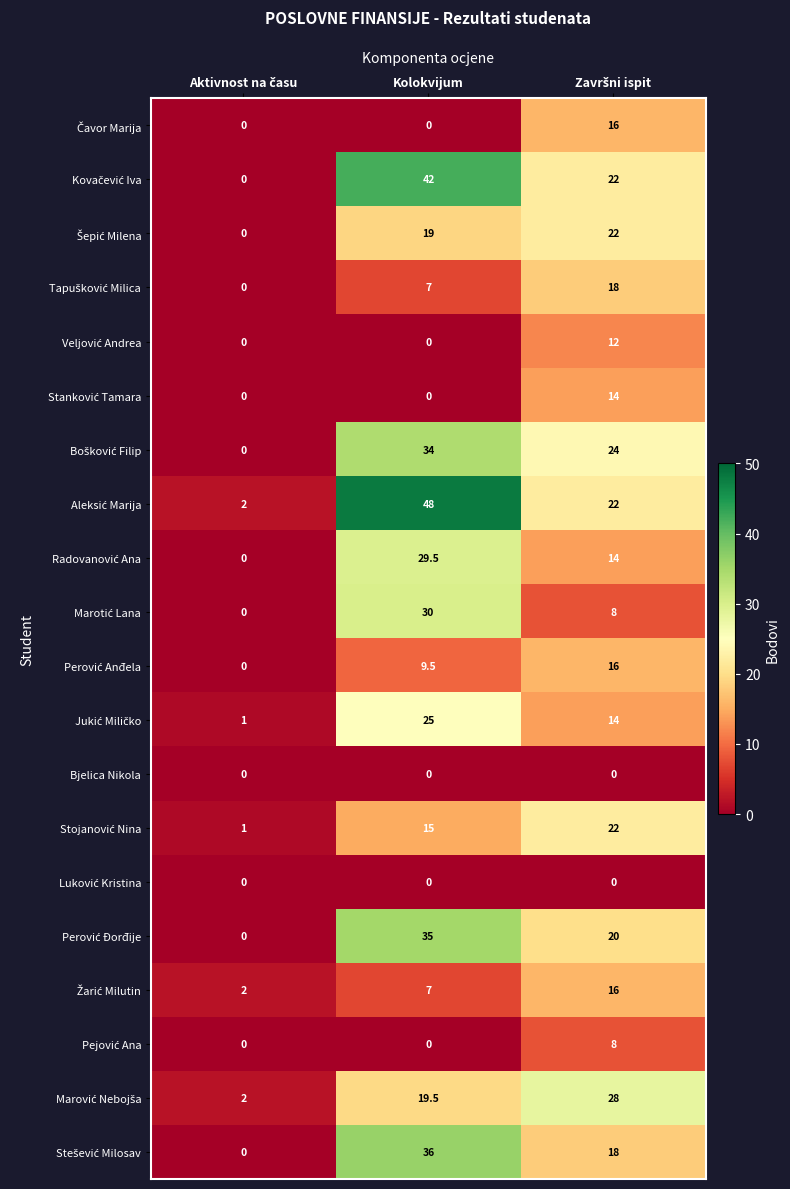

At which category is the sum across all series the highest?

Kolokvijum